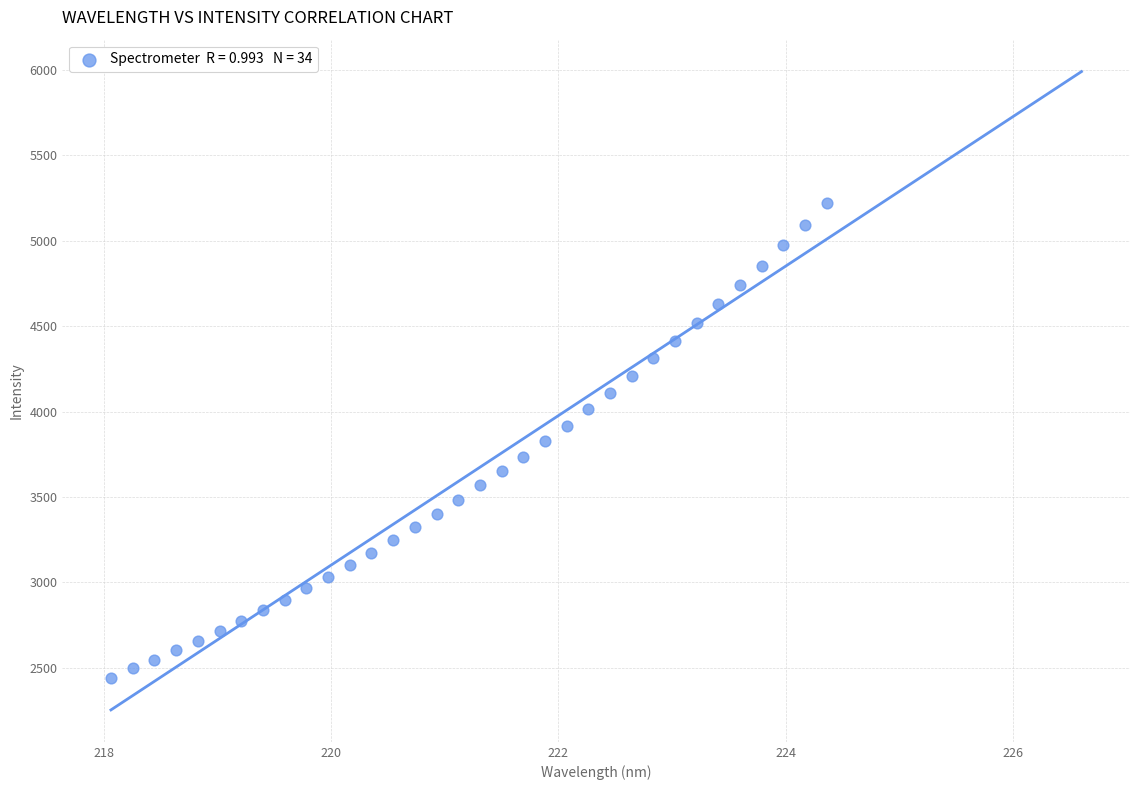

What is the range of Y values (max minus min)?

2777.6